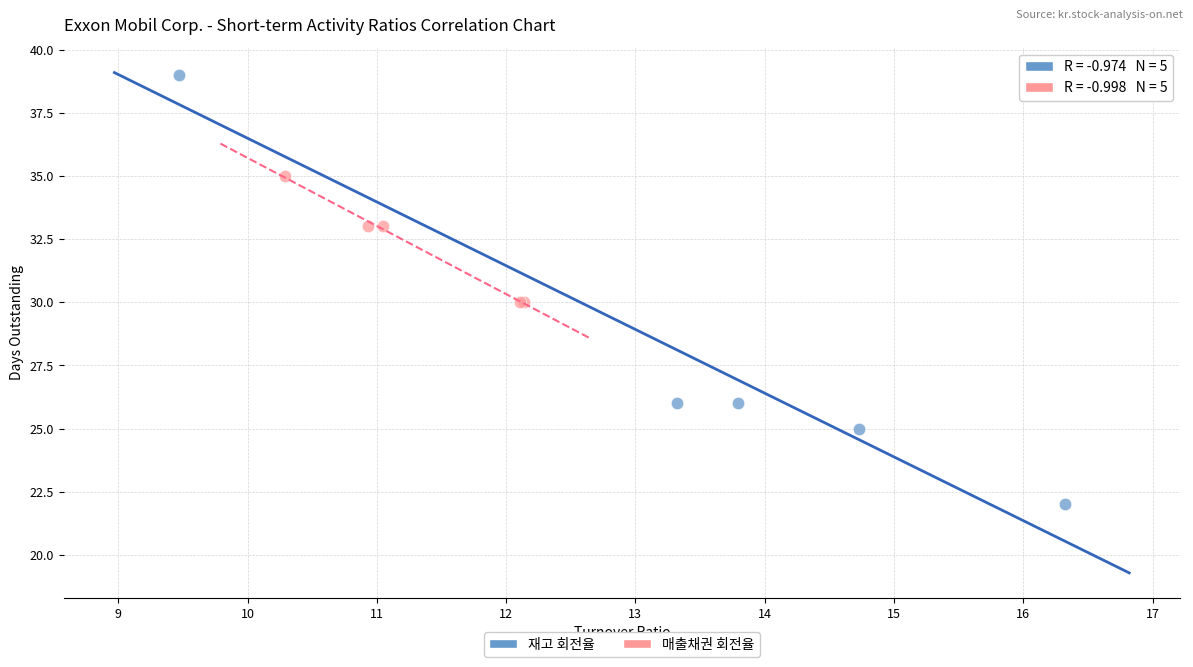

What are all the series names shown in the legend?

재고 회전율, 매출채권 회전율